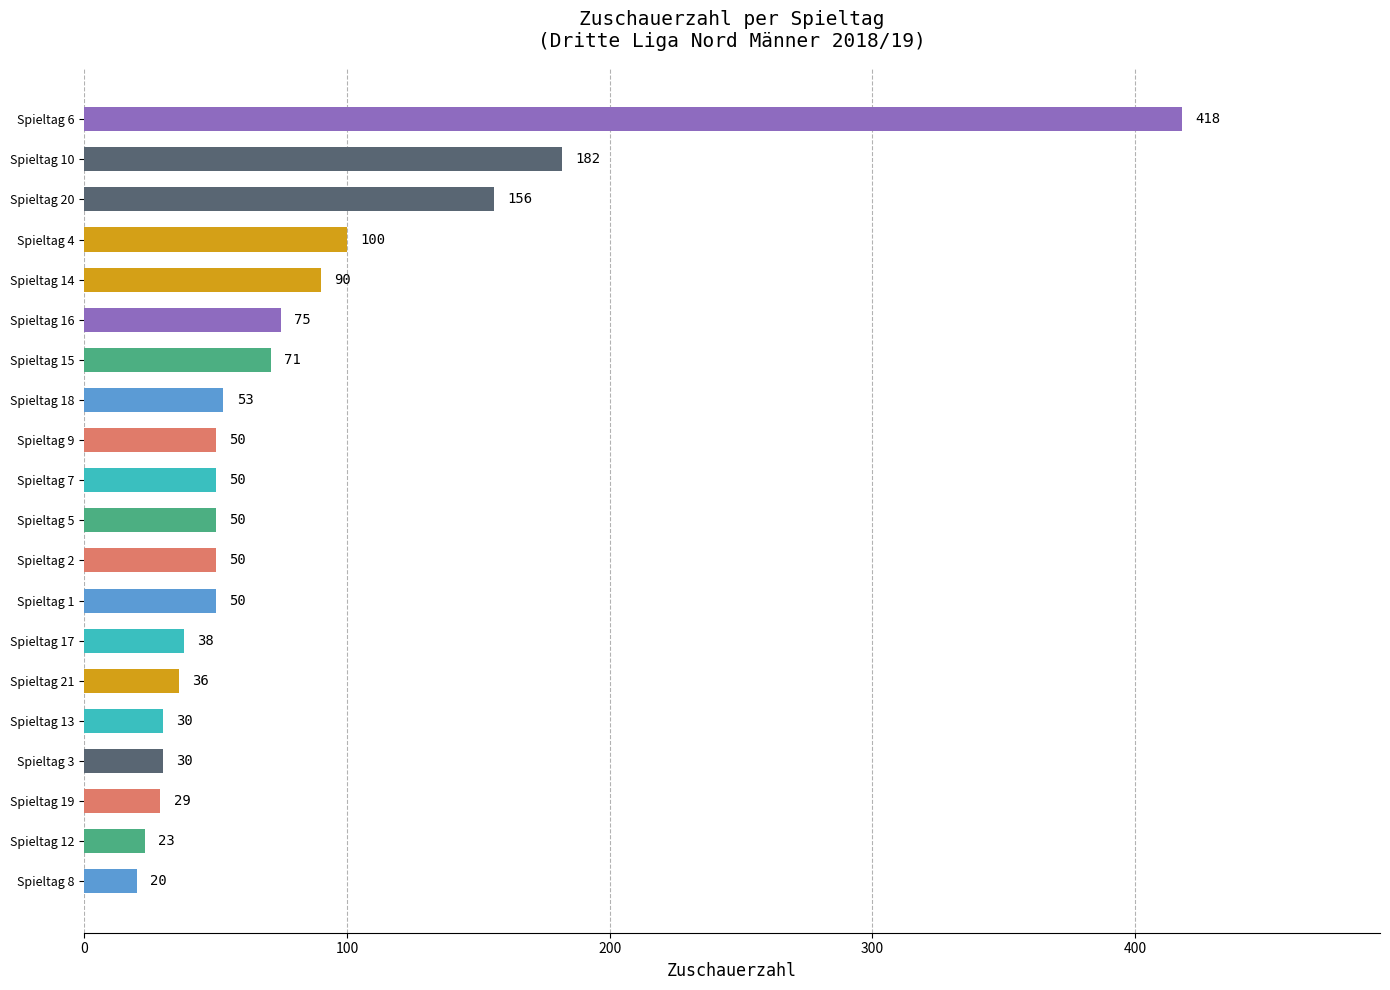

Reading top to bottom, what are all the values shown in this chart?

Spieltag 6=418	Spieltag 10=182	Spieltag 20=156	Spieltag 4=100	Spieltag 14=90	Spieltag 16=75	Spieltag 15=71	Spieltag 18=53	Spieltag 9=50	Spieltag 7=50	Spieltag 5=50	Spieltag 2=50	Spieltag 1=50	Spieltag 17=38	Spieltag 21=36	Spieltag 13=30	Spieltag 3=30	Spieltag 19=29	Spieltag 12=23	Spieltag 8=20